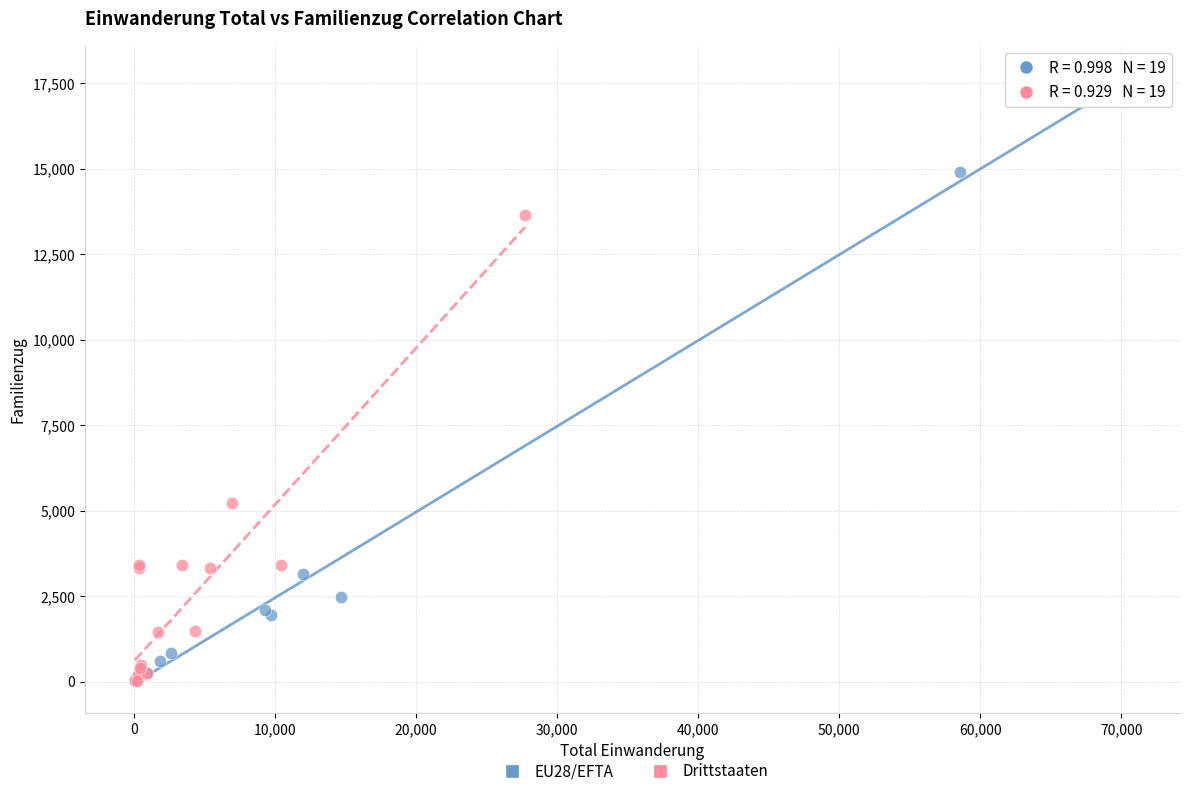

Which series contains the highest Y value?

EU28/EFTA